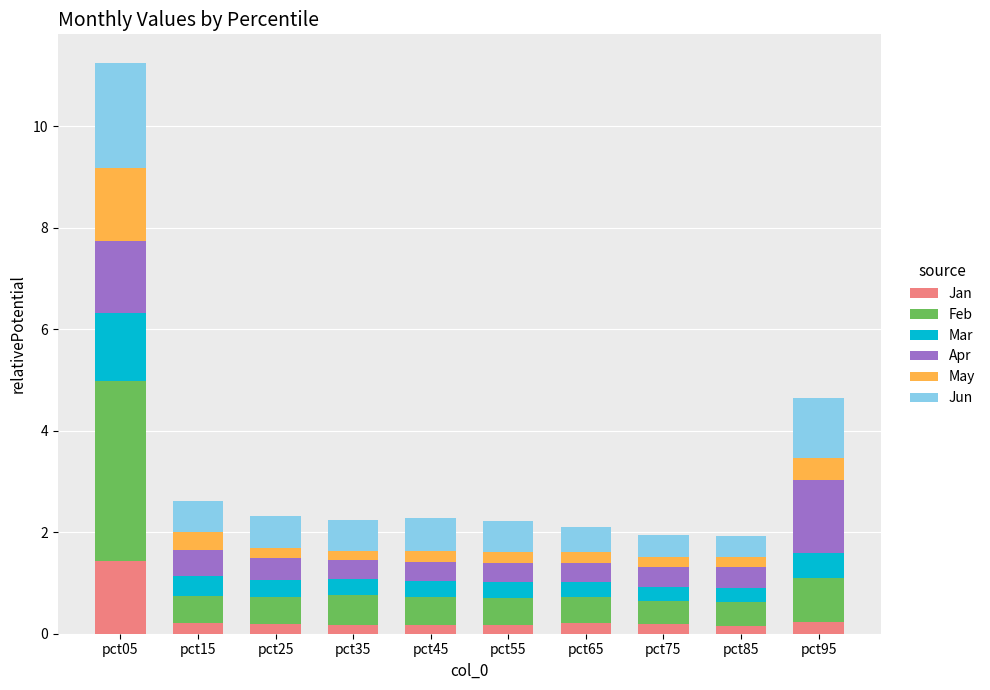

At which category is the sum across all series the highest?

pct05